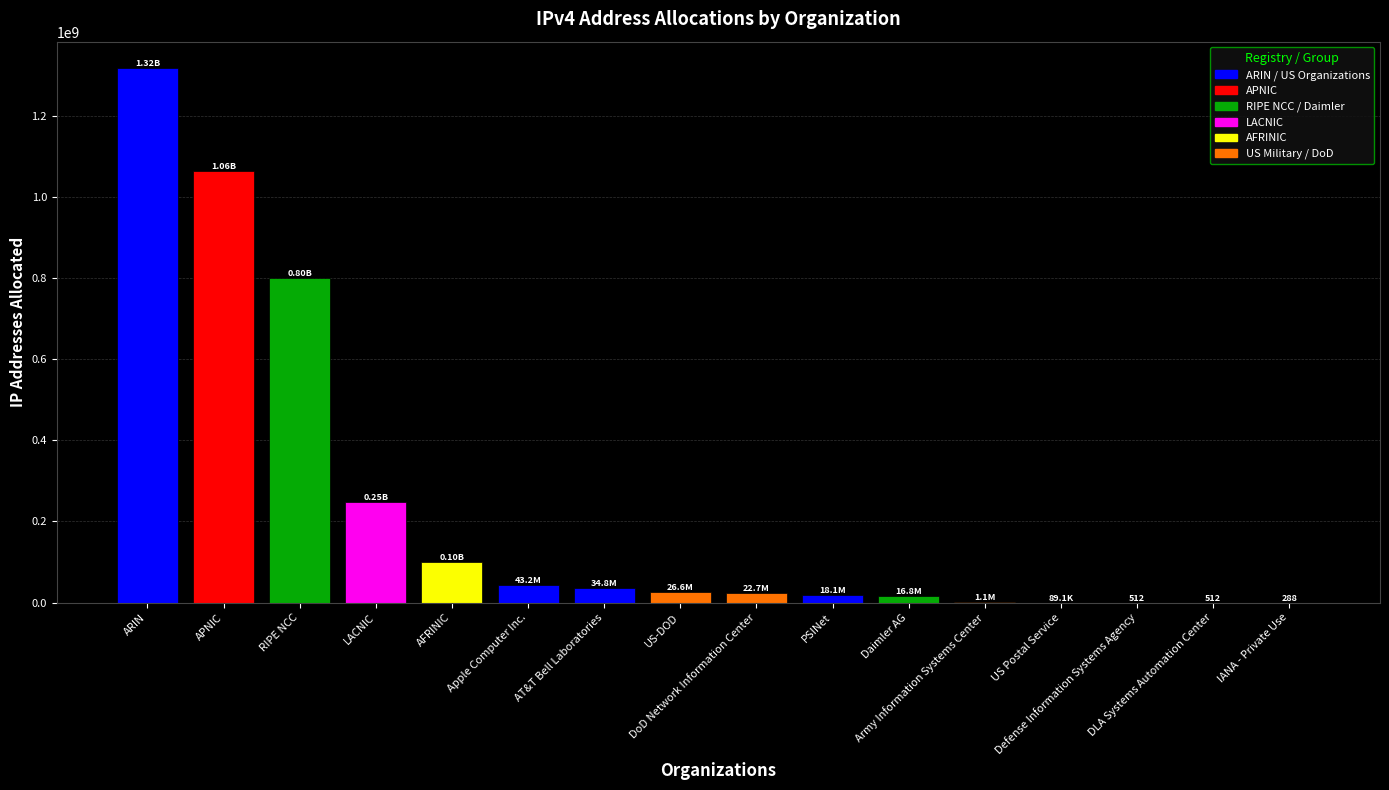

What is the sum of all values?

3695137724